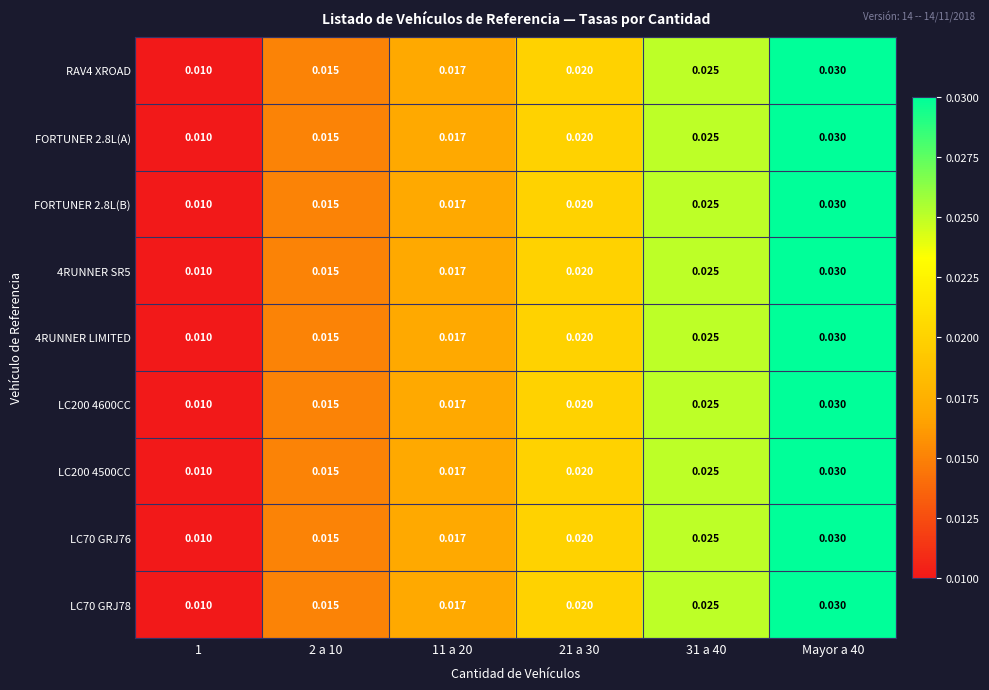

Reading left to right, transcribe all the data shown in this chart.

RAV4 XROAD: 1=0.0	2 a 10=0.0	11 a 20=0.0	21 a 30=0.0	31 a 40=0.0	Mayor a 40=0.0
FORTUNER 2.8L(A): 1=0.0	2 a 10=0.0	11 a 20=0.0	21 a 30=0.0	31 a 40=0.0	Mayor a 40=0.0
FORTUNER 2.8L(B): 1=0.0	2 a 10=0.0	11 a 20=0.0	21 a 30=0.0	31 a 40=0.0	Mayor a 40=0.0
4RUNNER SR5: 1=0.0	2 a 10=0.0	11 a 20=0.0	21 a 30=0.0	31 a 40=0.0	Mayor a 40=0.0
4RUNNER LIMITED: 1=0.0	2 a 10=0.0	11 a 20=0.0	21 a 30=0.0	31 a 40=0.0	Mayor a 40=0.0
LC200 4600CC: 1=0.0	2 a 10=0.0	11 a 20=0.0	21 a 30=0.0	31 a 40=0.0	Mayor a 40=0.0
LC200 4500CC: 1=0.0	2 a 10=0.0	11 a 20=0.0	21 a 30=0.0	31 a 40=0.0	Mayor a 40=0.0
LC70 GRJ76: 1=0.0	2 a 10=0.0	11 a 20=0.0	21 a 30=0.0	31 a 40=0.0	Mayor a 40=0.0
LC70 GRJ78: 1=0.0	2 a 10=0.0	11 a 20=0.0	21 a 30=0.0	31 a 40=0.0	Mayor a 40=0.0